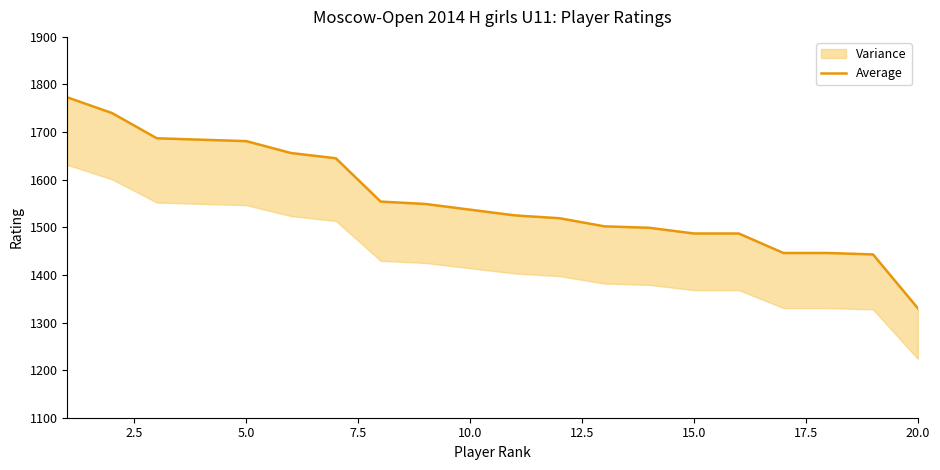

How many lines are shown in the chart?

1